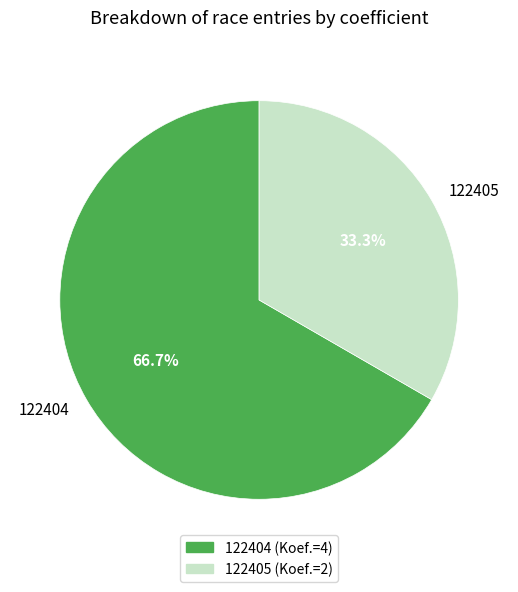

How many slices are in this pie chart?

2